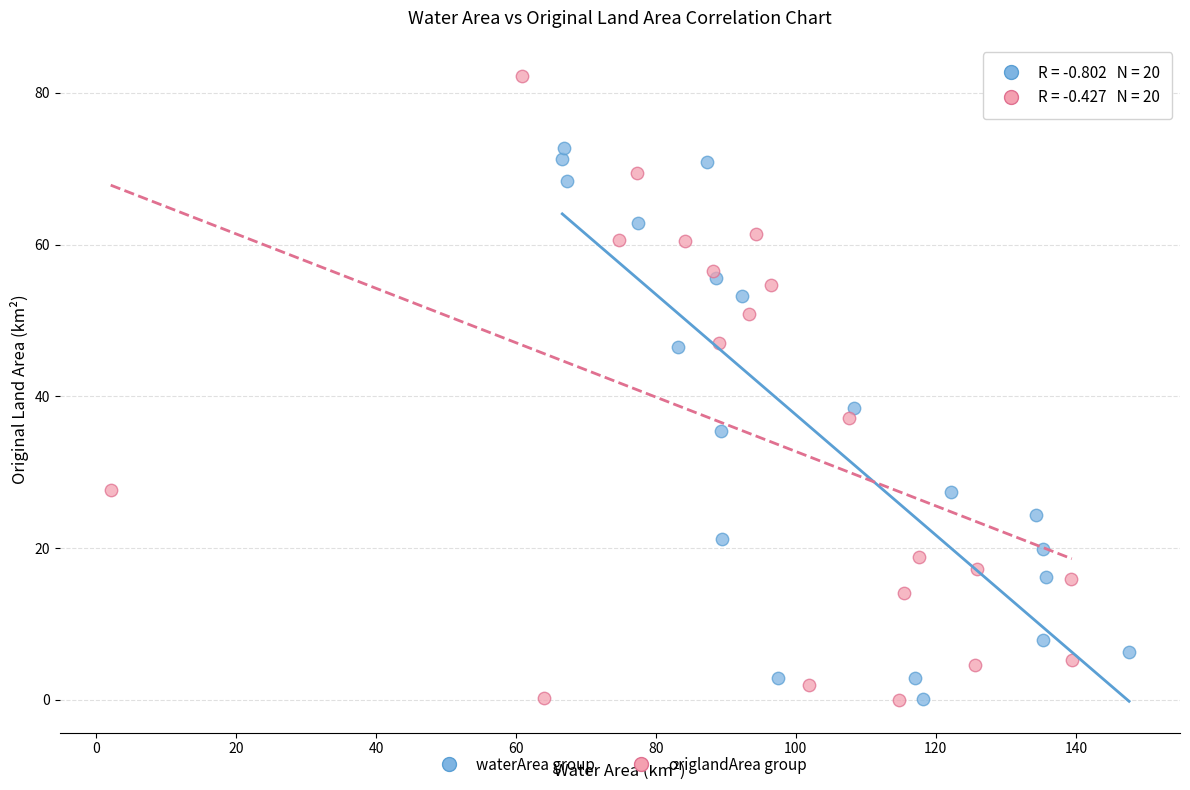

What are all the series names shown in the legend?

waterArea group, origlandArea group